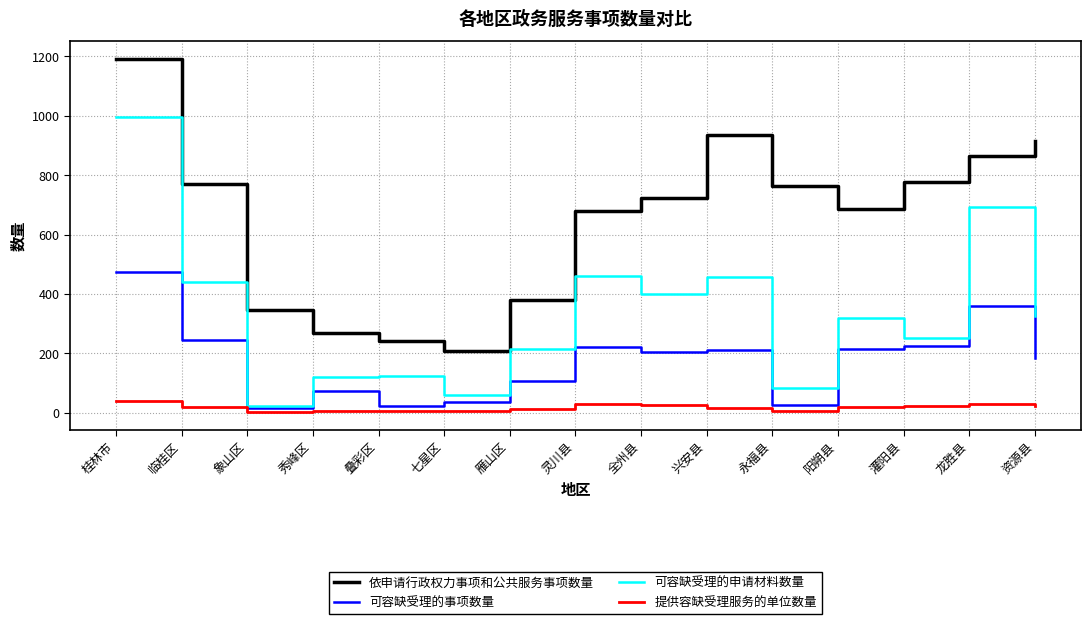

What is the minimum value for 可容缺受理的申请材料数量?

23